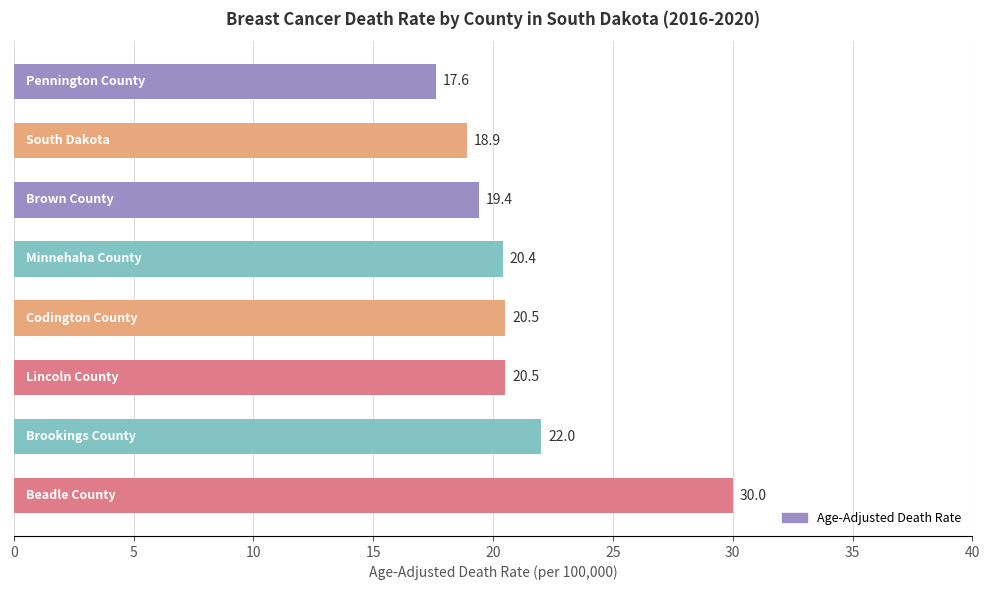

What is the greatest value displayed?

30.0